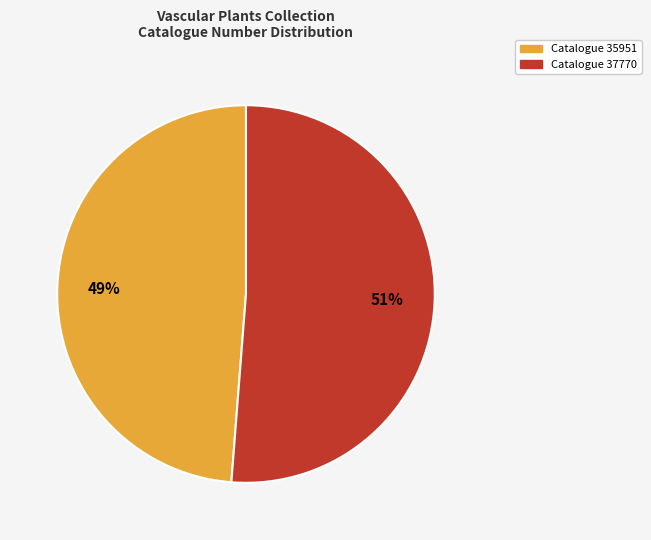

To the nearest percent, what is the difference between the largest and smallest slice percentages?

2%